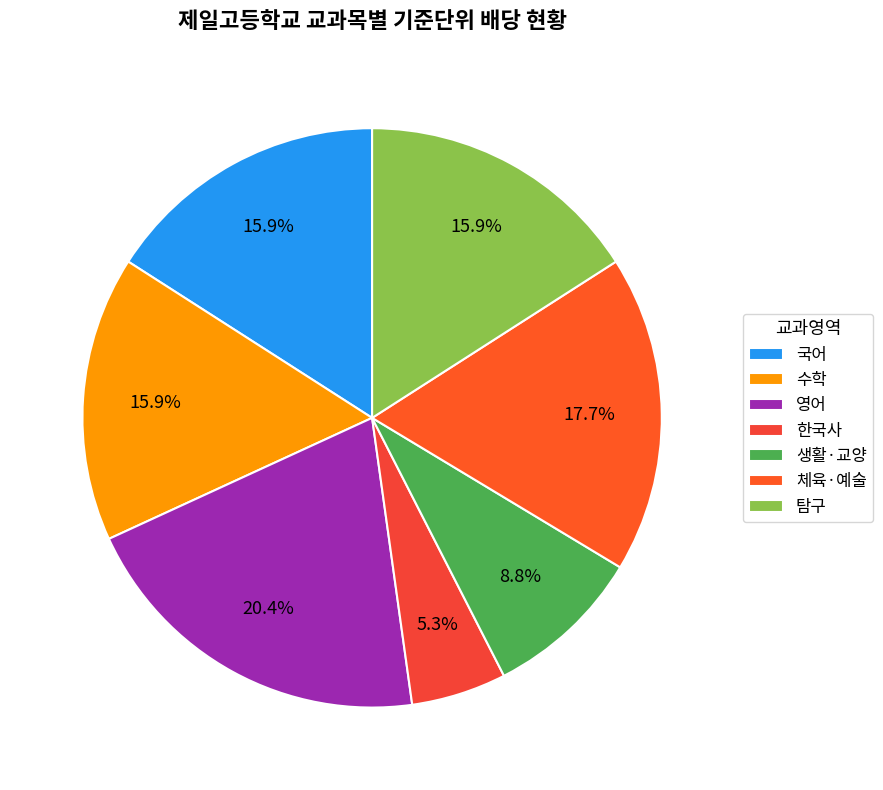

What portion of the pie excludes 수학?

84.1%